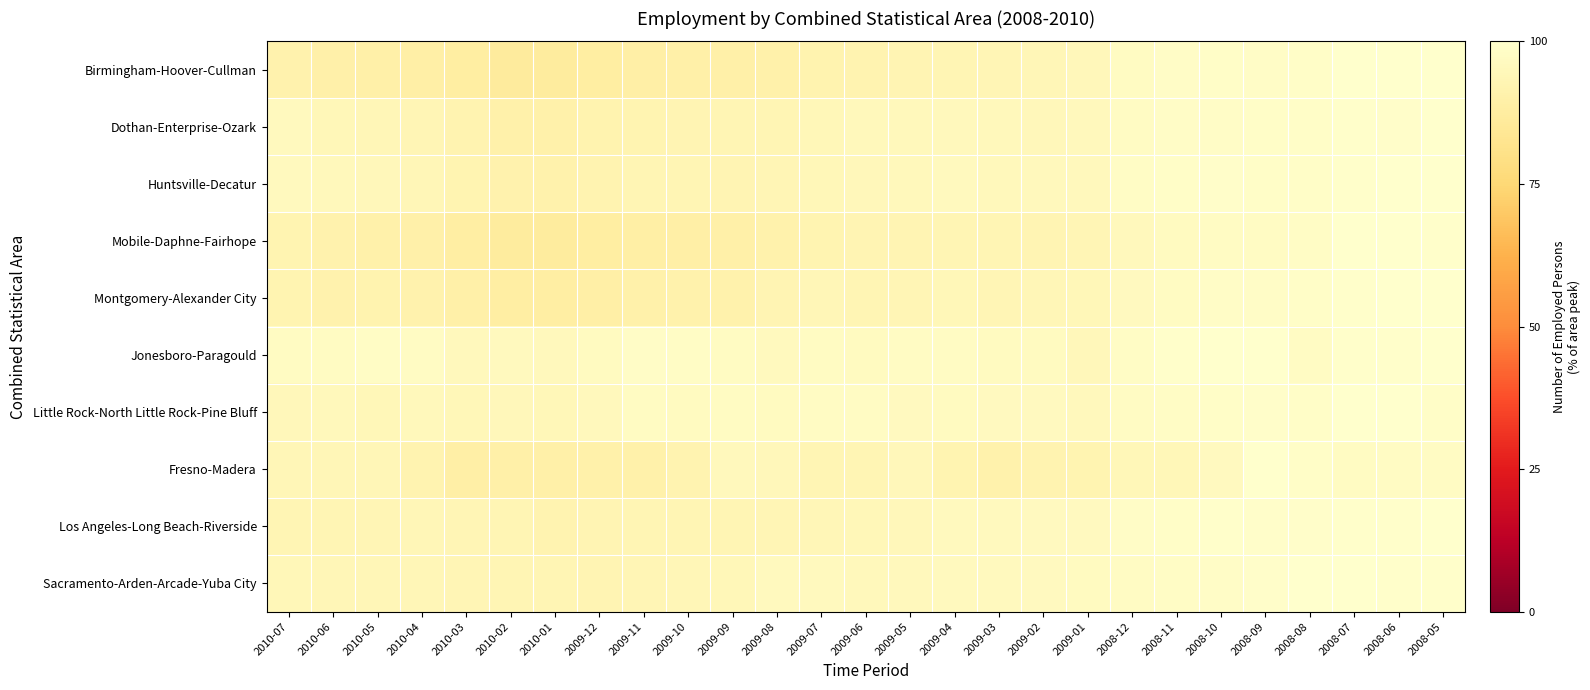

At how many categories does at least one series exceed 94?

27